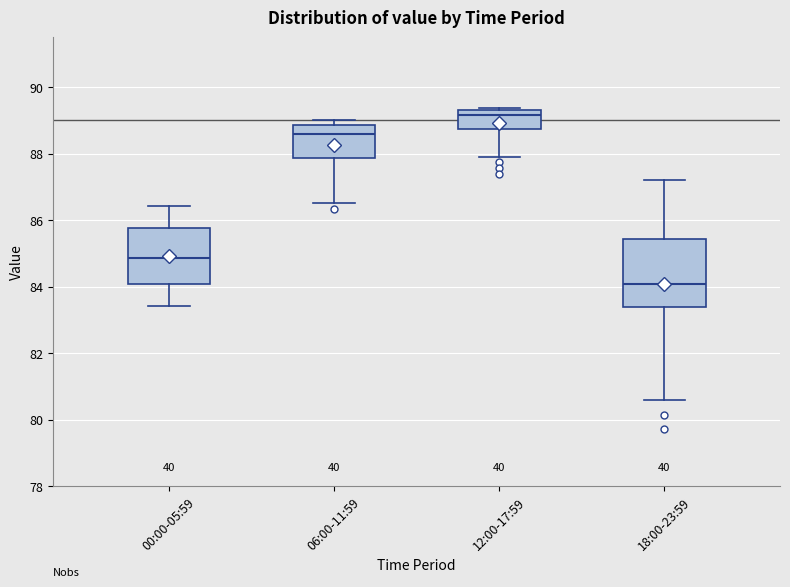

Which box has the highest median line?

12:00-17:59